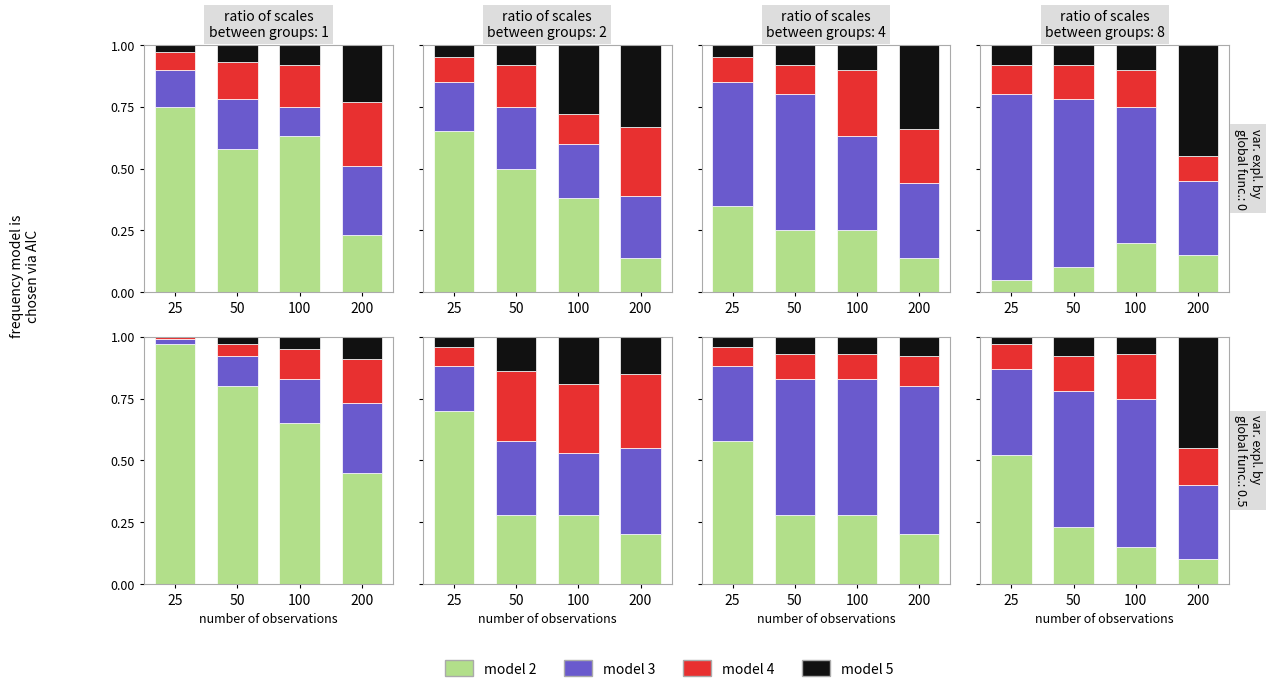

At which label does model 4 reach its minimum?

25